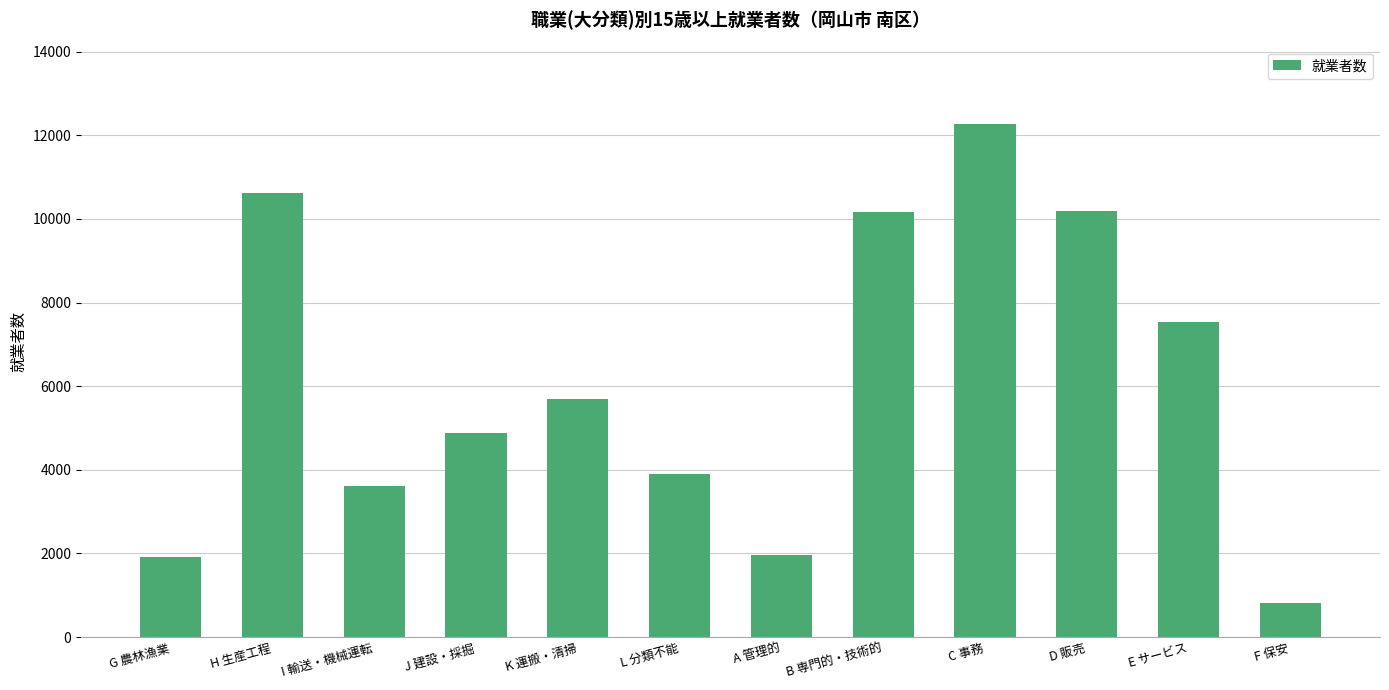

True or false: the data shows 3890 at L 分類不能.

True